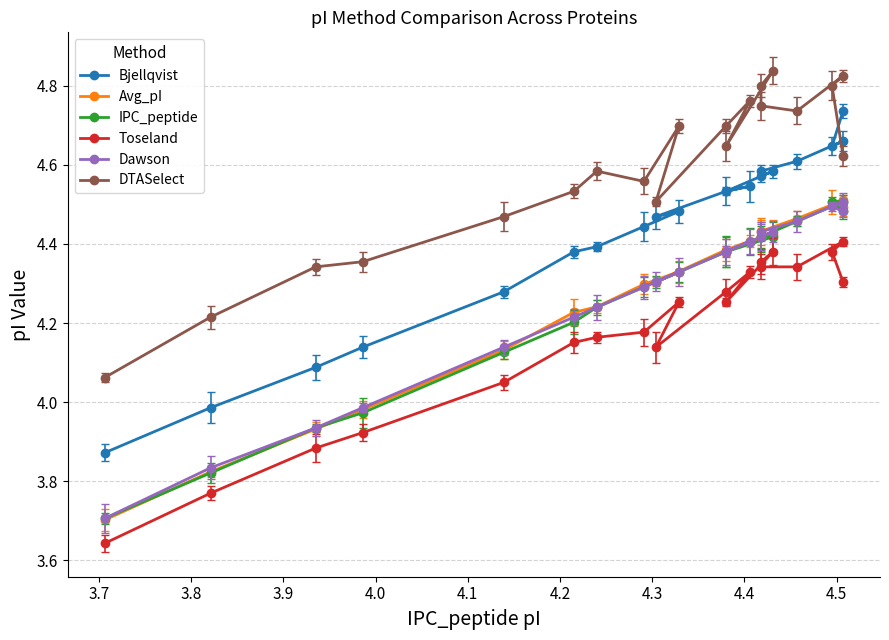

List the series in order of their peak value, lowest first.

Toseland, IPC_peptide, Dawson, Avg_pI, Bjellqvist, DTASelect